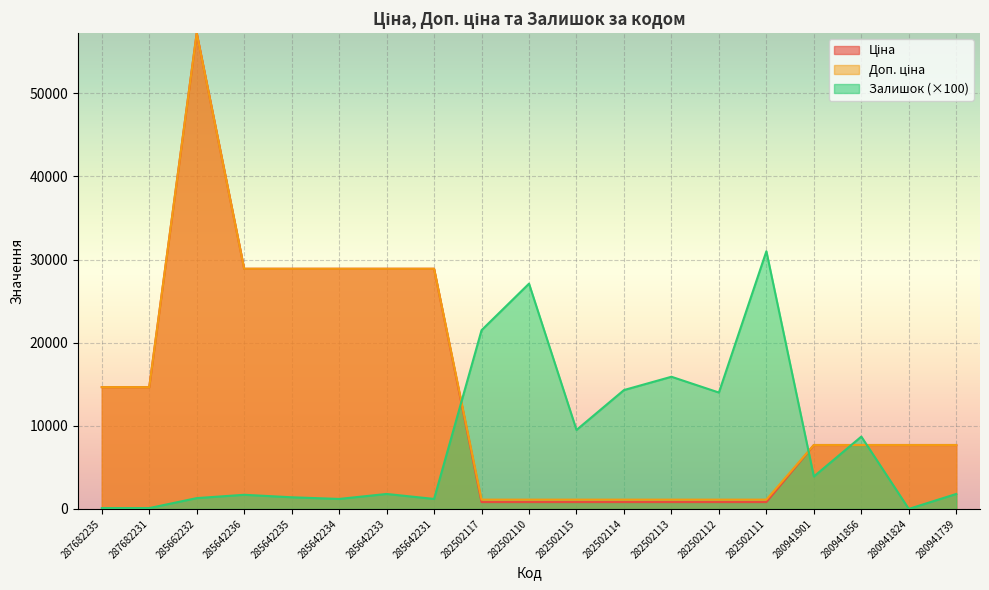

What is the label of the 3rd point from the left?

285662232